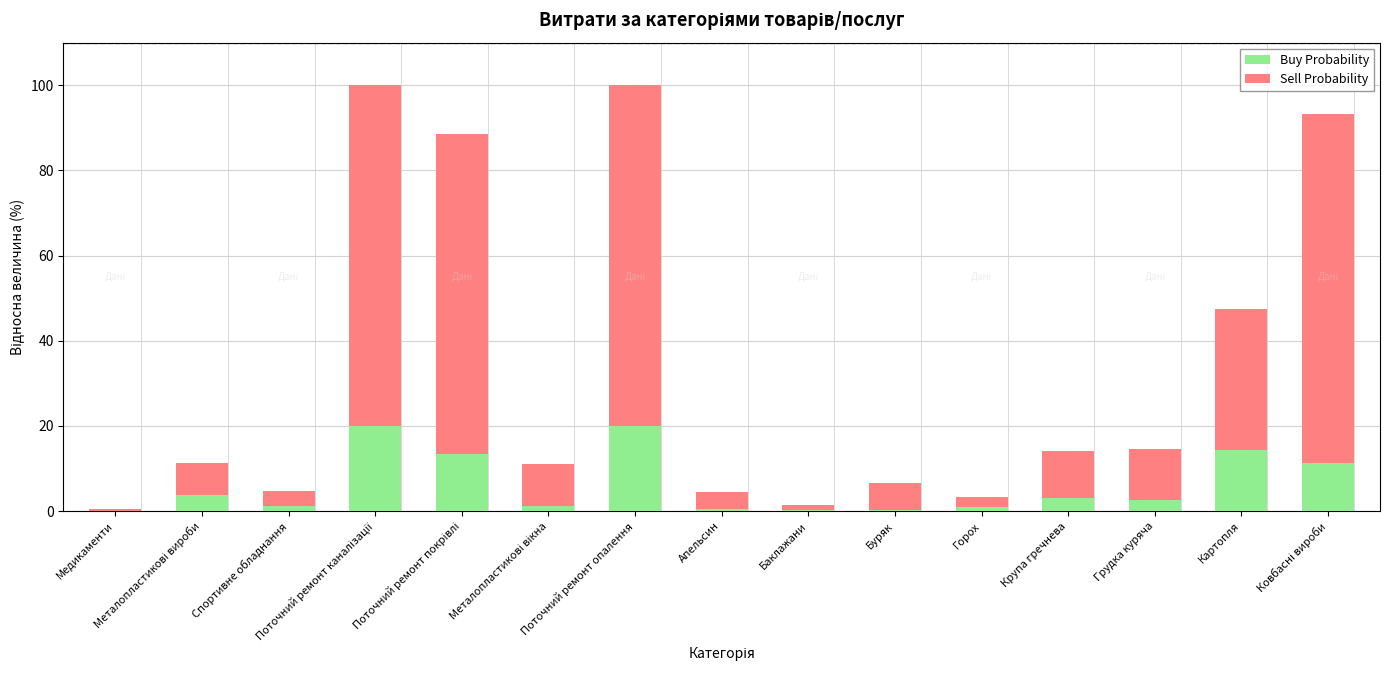

What is the highest value of the Buy Probability series?

20.0